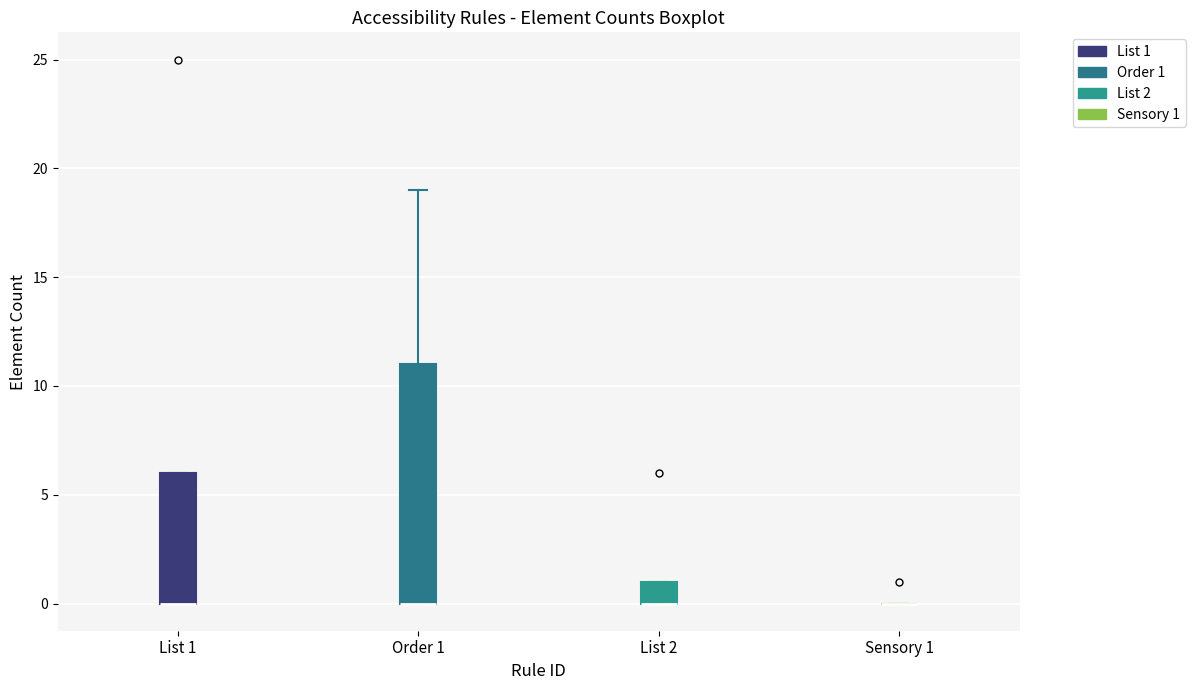

Reading left to right, transcribe this box plot: for each box, give where its median line is, the range the box spans, and where its two whiskers end, as read against the y-axis. The values are not printed on the chart, so give them approximately, as read against the axis.

List 1: median 0 (drawn on the box's lower edge), box 0 to 6, whiskers 0 to 6
Order 1: median 0 (drawn on the box's lower edge), box 0 to 11, whiskers 0 to 19
List 2: median 0 (drawn on the box's lower edge), box 0 to 1, whiskers 0 to 1
Sensory 1: box collapsed to a line at 0, whiskers 0 to 0